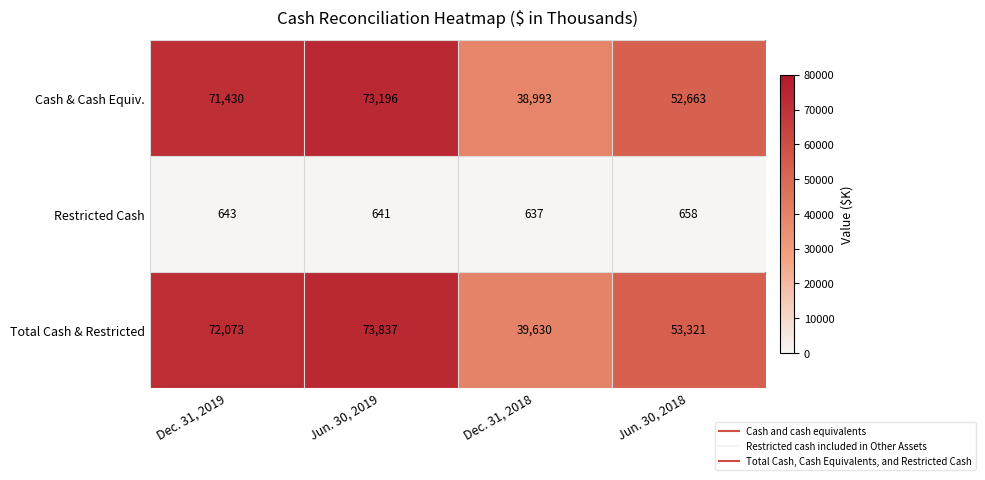

Between Dec. 31, 2018 and Jun. 30, 2018, which series saw the biggest shift?

Total Cash & Restricted